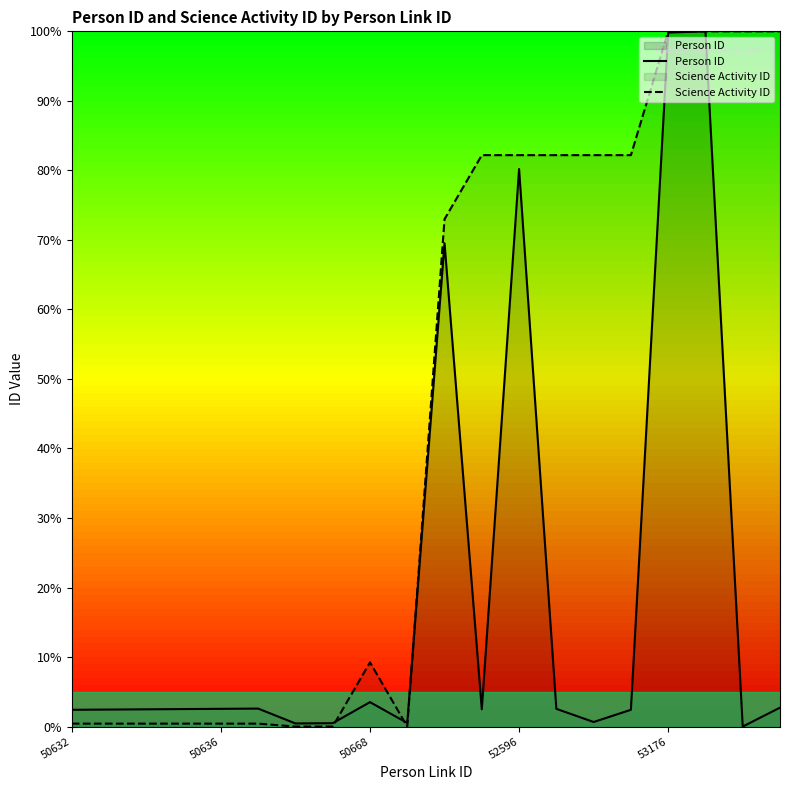

Where is Person ID nearest to the value 50?

10